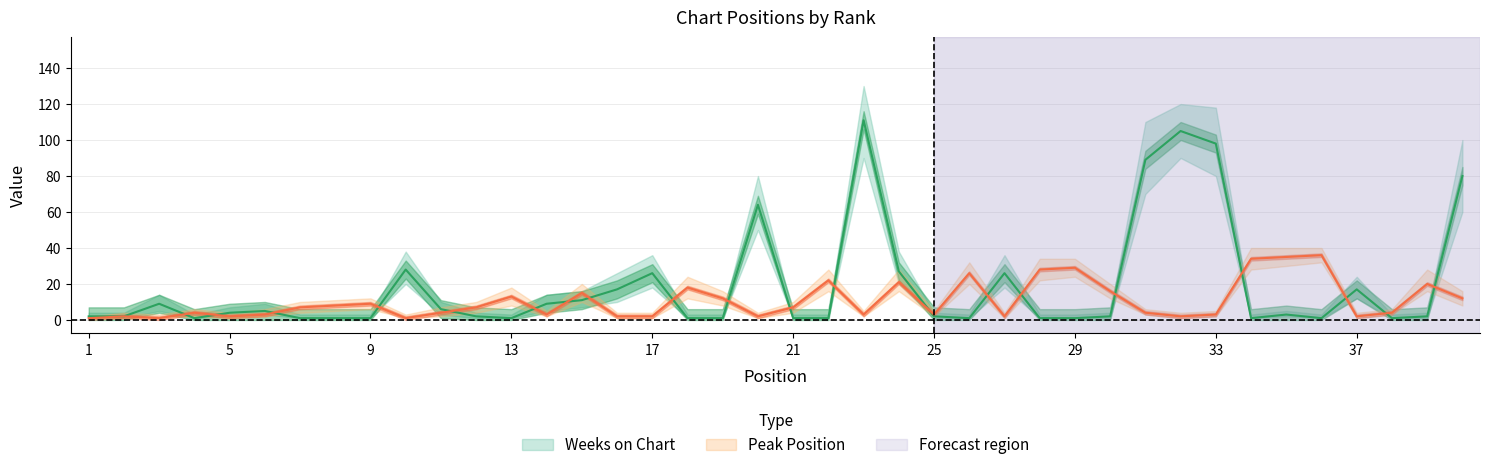

How many data points does each series have?

40